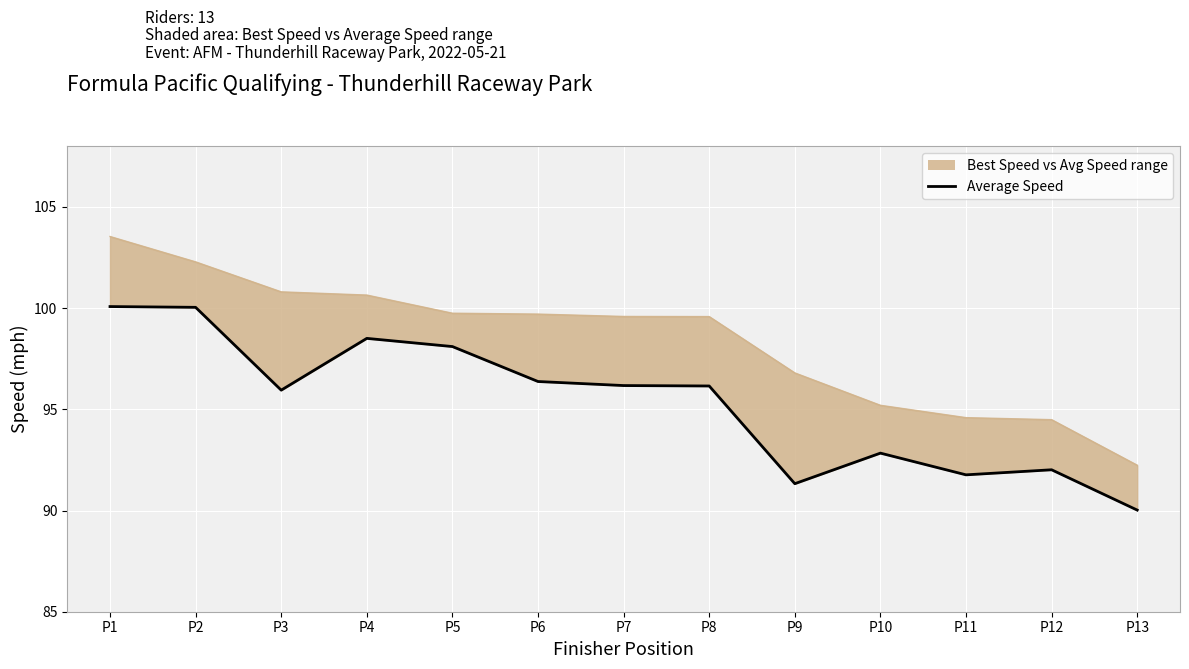

Reading left to right, transcribe all the data shown in this chart.

P1=100.1	P2=100.0	P3=95.9	P4=98.5	P5=98.1	P6=96.4	P7=96.2	P8=96.2	P9=91.3	P10=92.8	P11=91.8	P12=92.0	P13=90.0